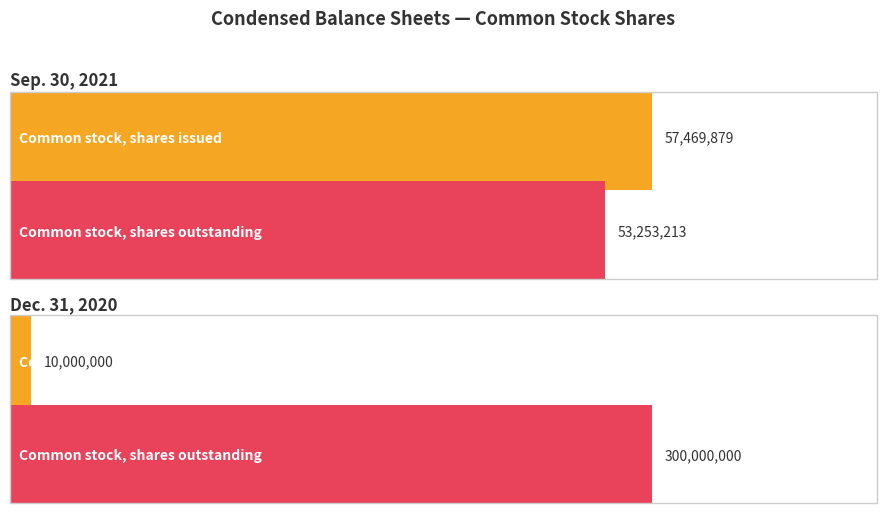

What is the greatest value displayed?

300000000